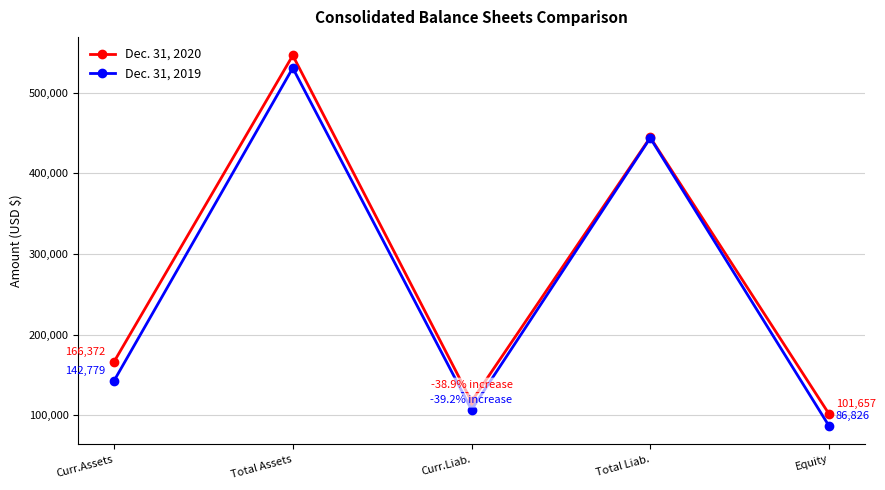

What is the difference between the maximum and minimum values in the Dec. 31, 2019 series?

443976